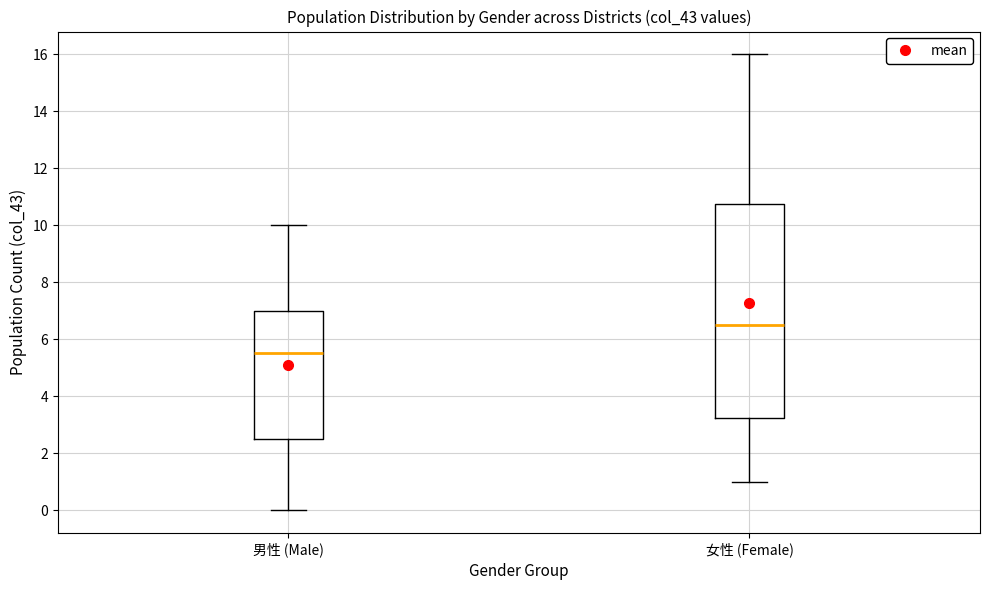

Which box's median line is the lowest?

男性 (Male)